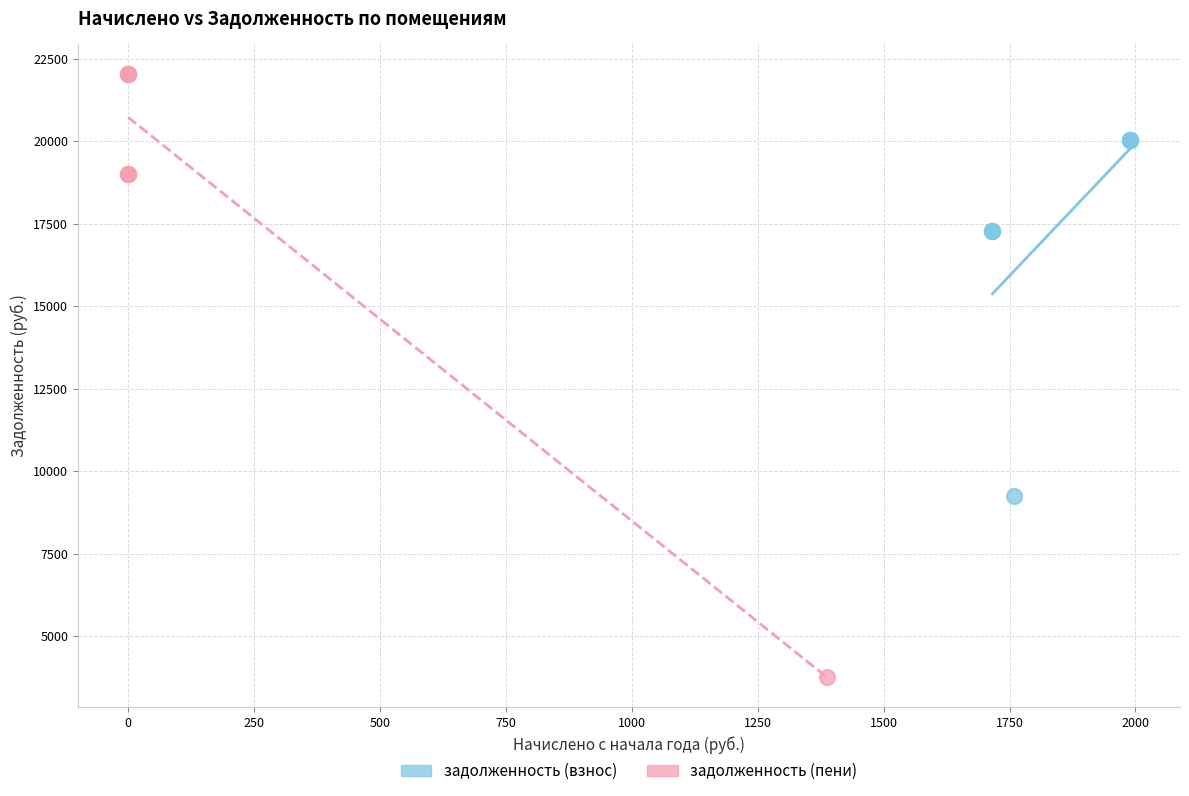

Which series has the widest spread of Y values?

задолженность (пени)